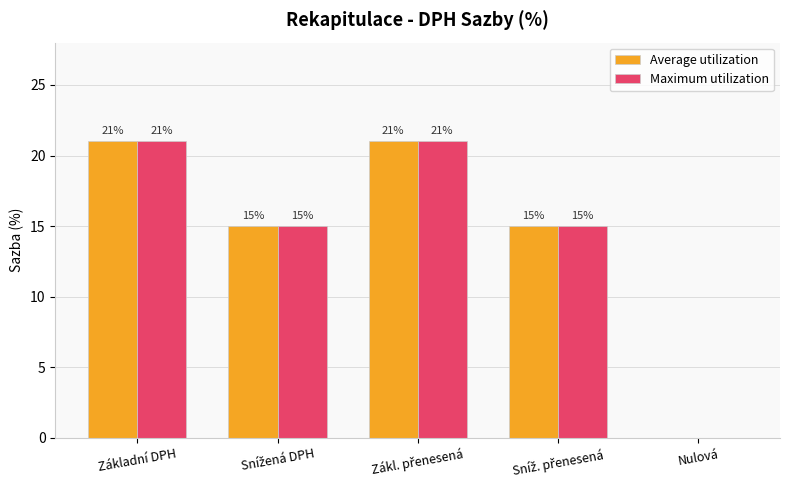

What is the total value across all series at Základní DPH?

42